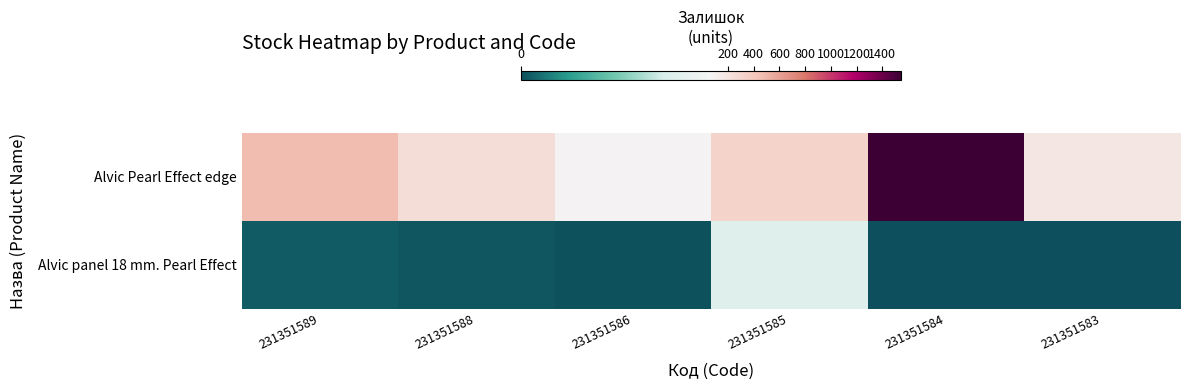

List the series in order of their overall mean, lowest first.

Alvic panel 18 mm. Pearl Effect, Alvic Pearl Effect edge